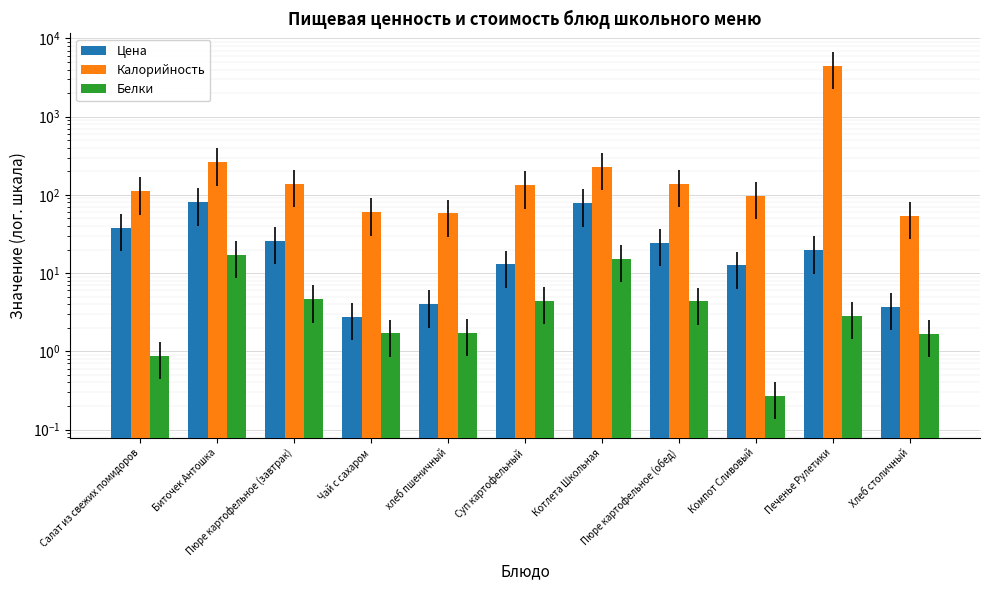

What is the approximate value of Калорийность at Суп картофельный?

133.0